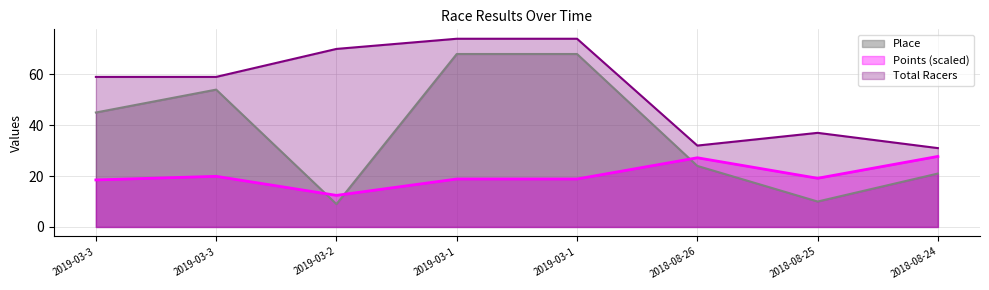

Reading right to left, list all the values displayed in this chart.

Place: 21.0	10.0	24.0	68.0	68.0	9.0	54.0	45.0
Points: 27.7	19.1	27.2	18.9	18.9	12.4	19.9	18.5
Total Racers: 31.0	37.0	32.0	74.0	74.0	70.0	59.0	59.0